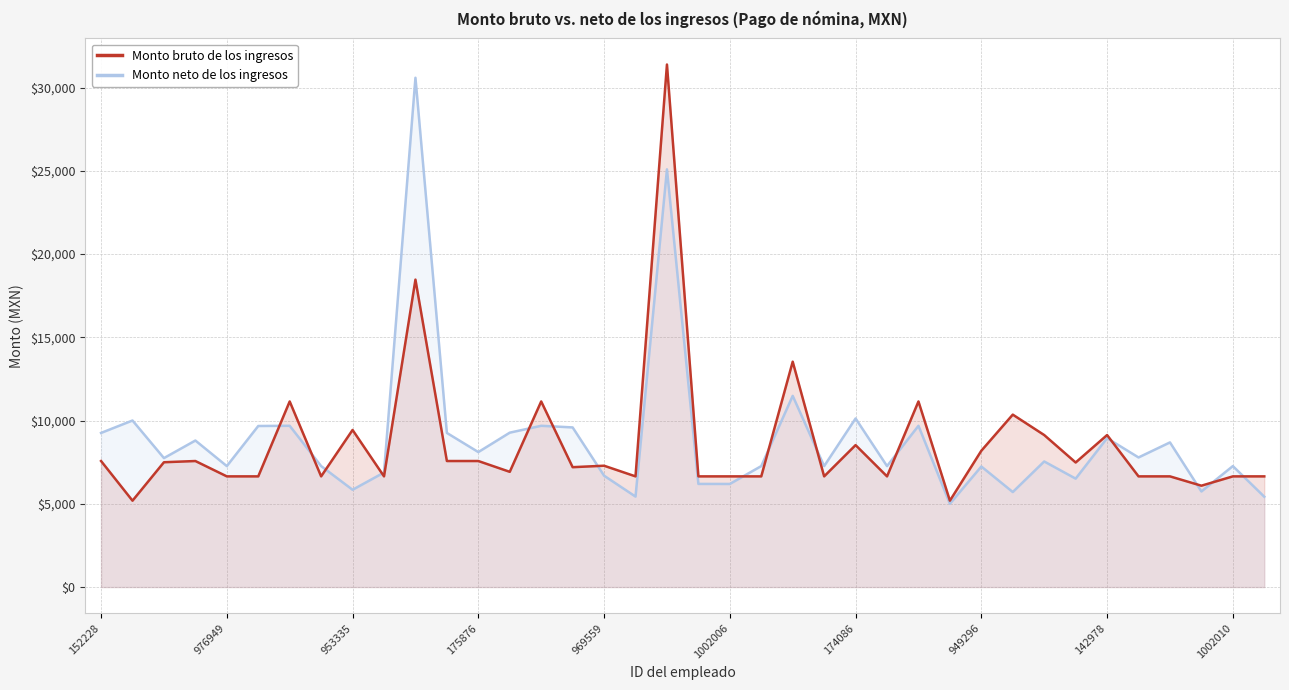

Rank the series by their maximum value, from lowest to highest.

Monto neto de los ingresos, Monto bruto de los ingresos